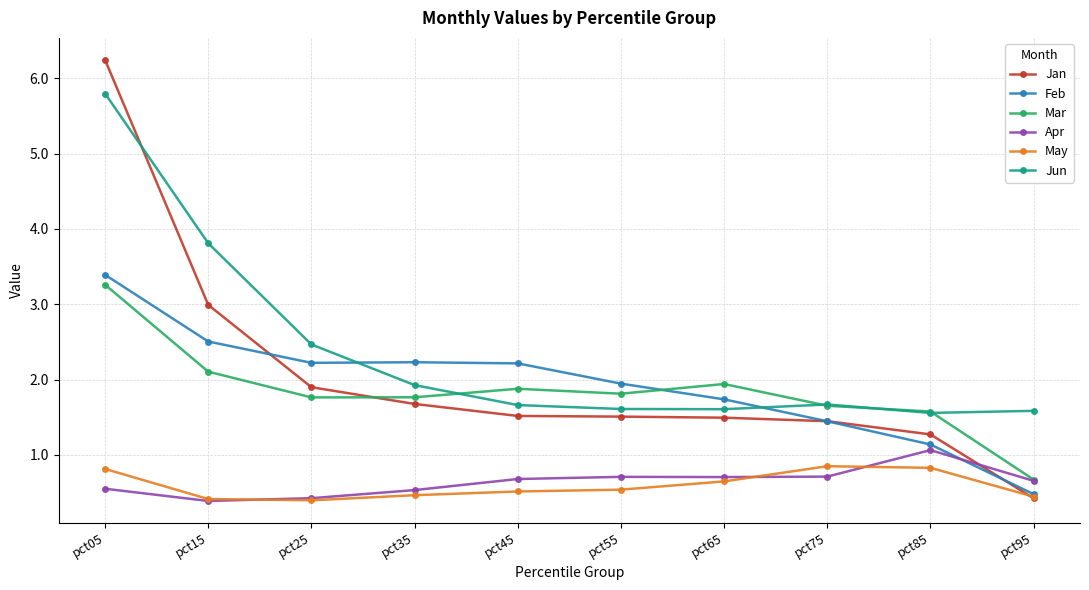

True or false: Jun and May intersect in this chart.

False